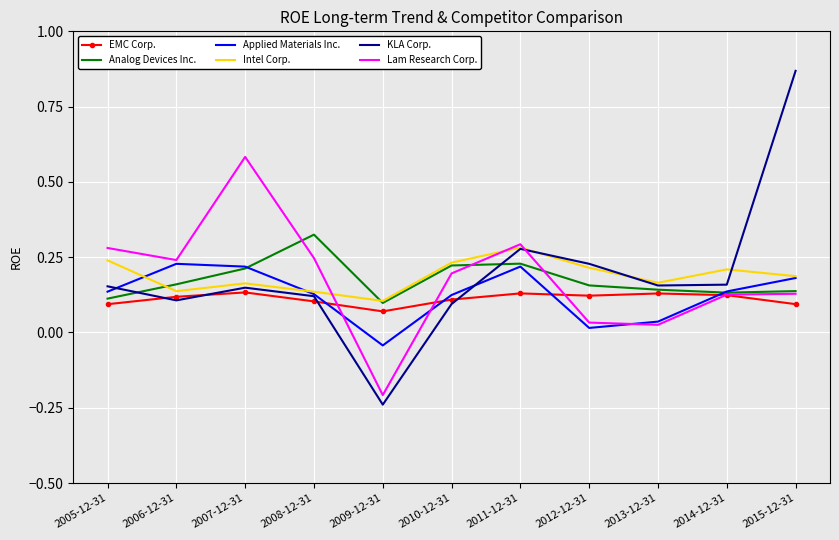

What are all the series names shown in the legend?

EMC Corp., Analog Devices Inc., Applied Materials Inc., Intel Corp., KLA Corp., Lam Research Corp.